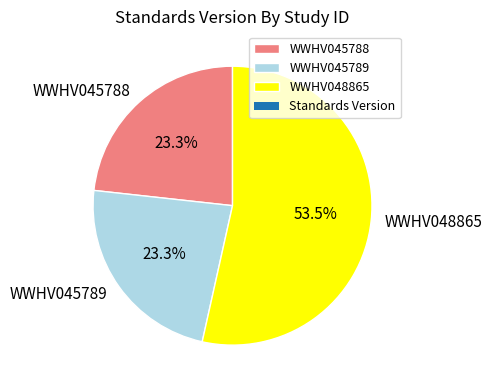

Is it true that WWHV048865 is 59% of the pie?

False